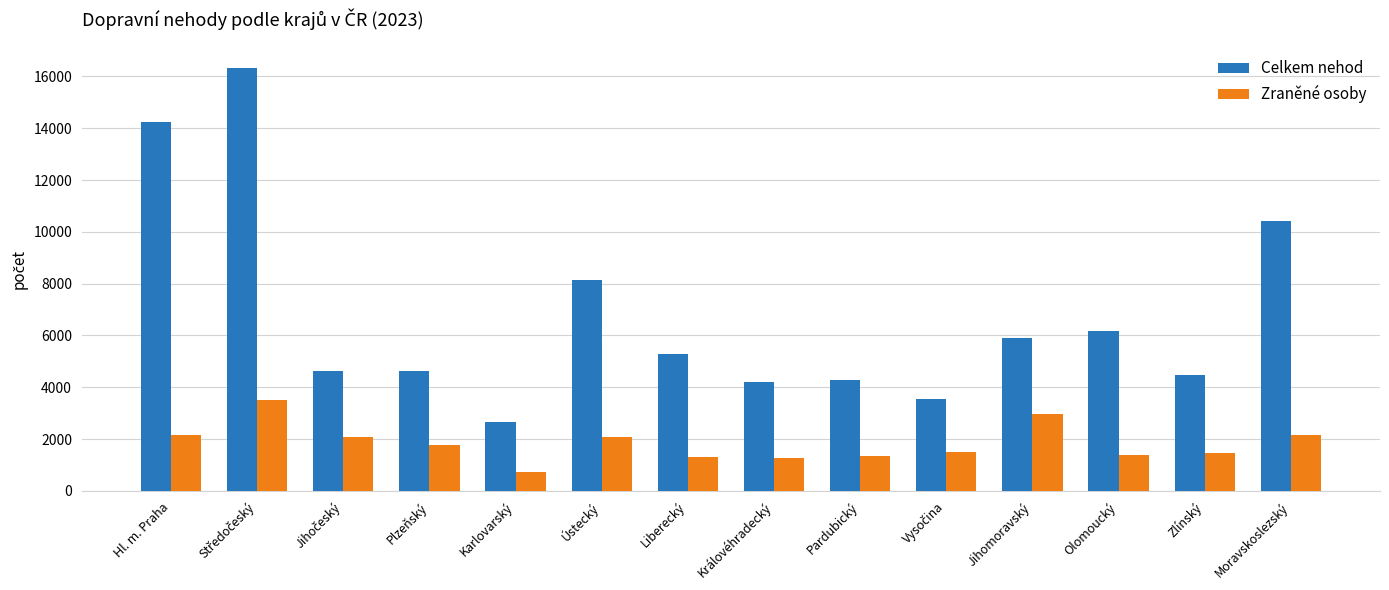

What is the difference between the highest and lowest values at Zlínský?

3031